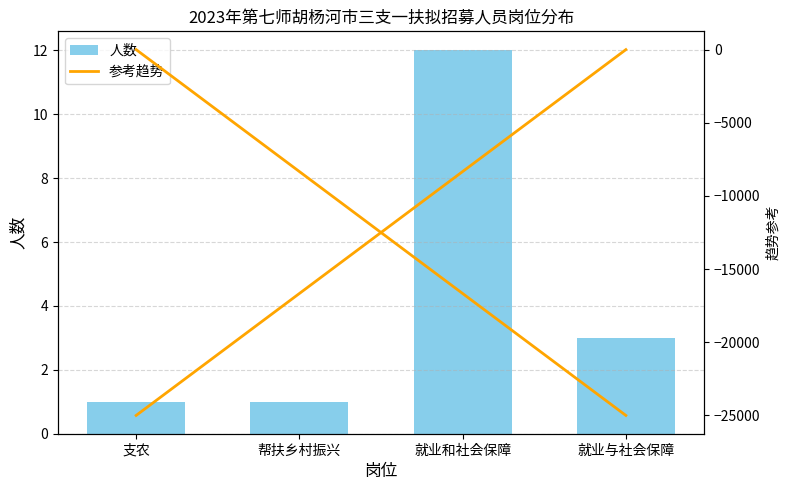

Is the value of 人数 at 帮扶乡村振兴 greater than the value of 参考趋势 at 就业和社会保障?

Yes